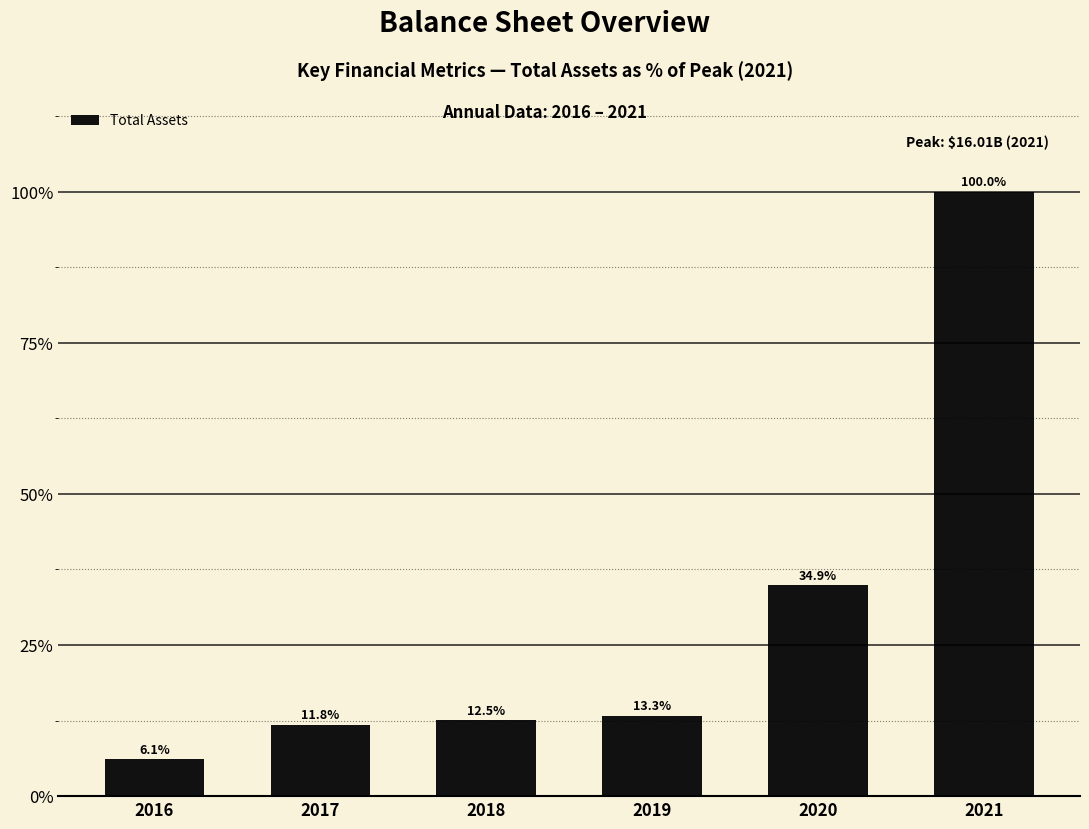

Reading left to right, list all the values displayed in this chart.

2016=6.1	2017=11.8	2018=12.5	2019=13.3	2020=34.9	2021=100.0